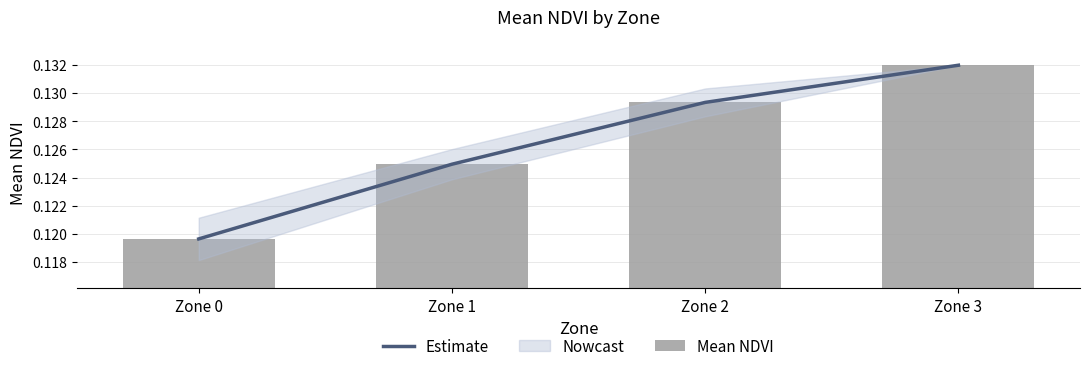

At which label is Mean NDVI closest to 0?

Zone 0